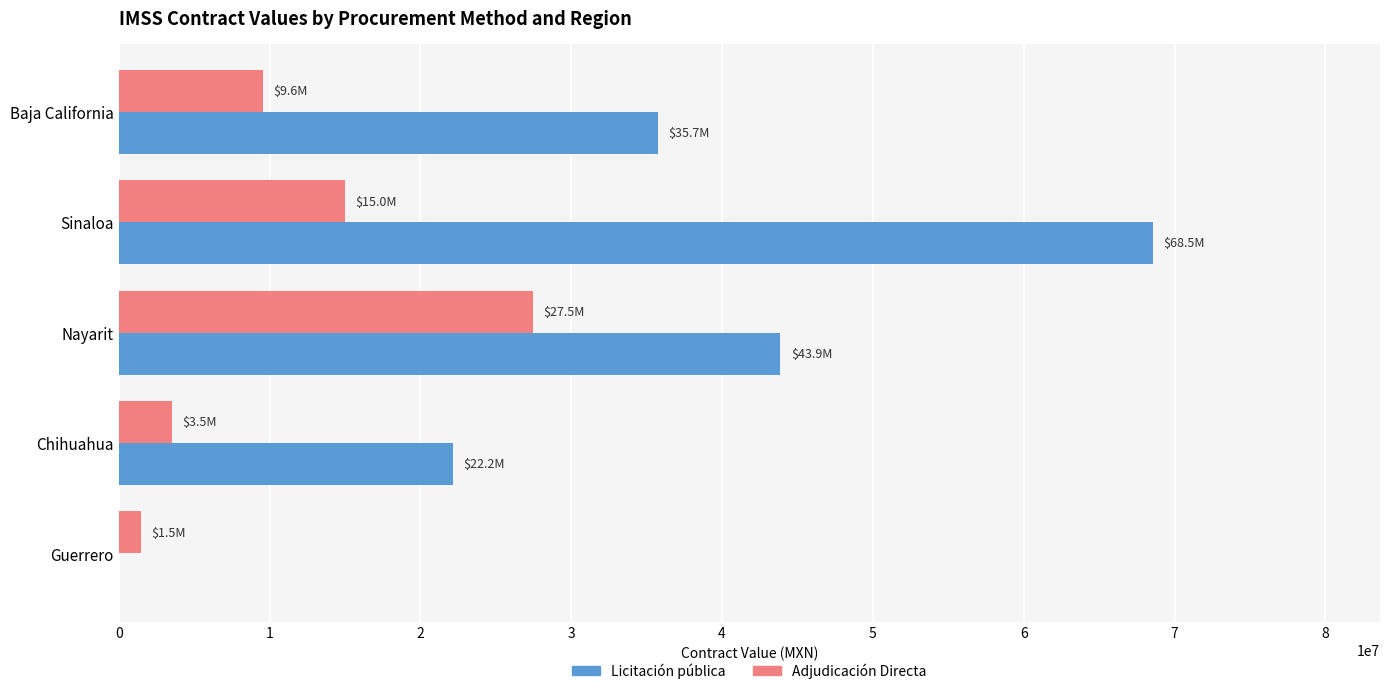

At which category is the sum across all series the highest?

Sinaloa